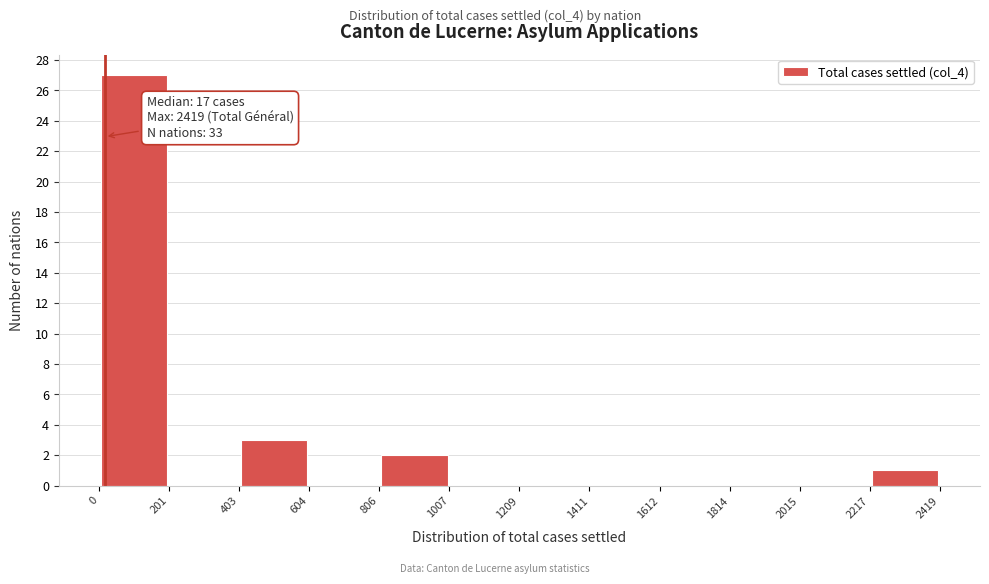

Which range on the x-axis has the tallest bar?

0 to 201